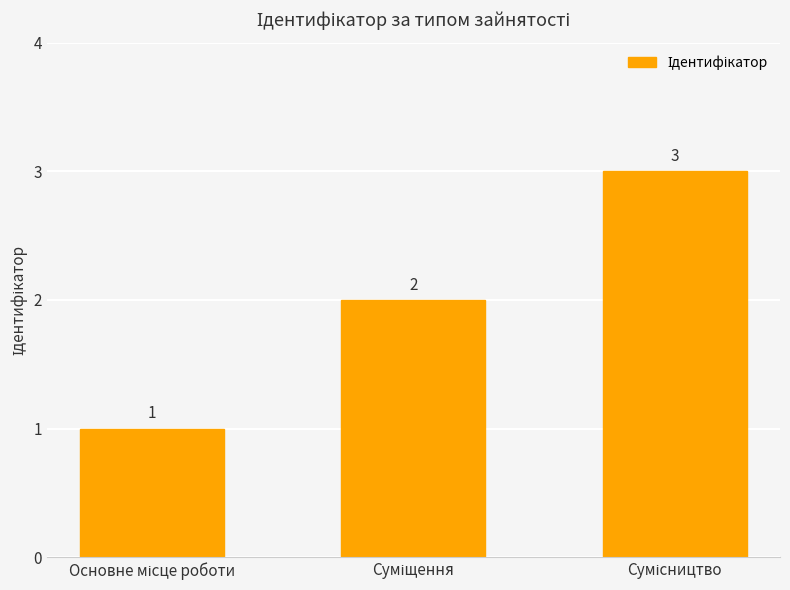

Count the values in the range 1 to 3.

3